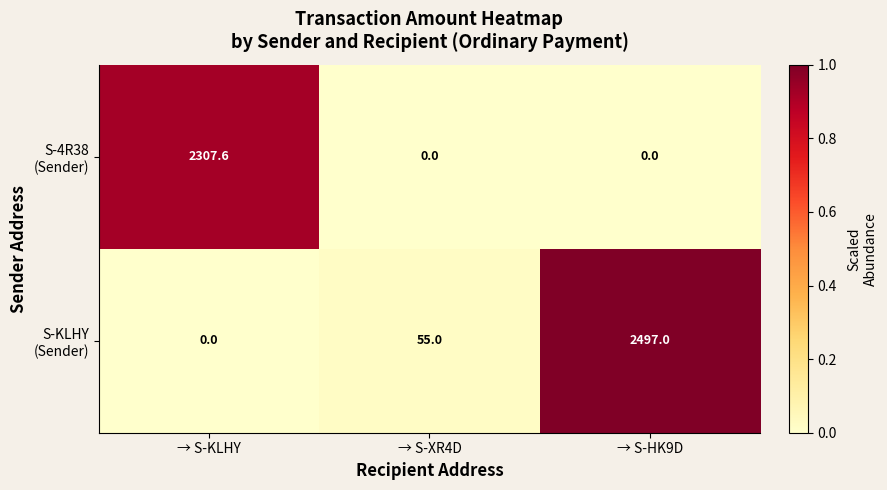

At which category is the sum across all series the highest?

→ S-HK9D